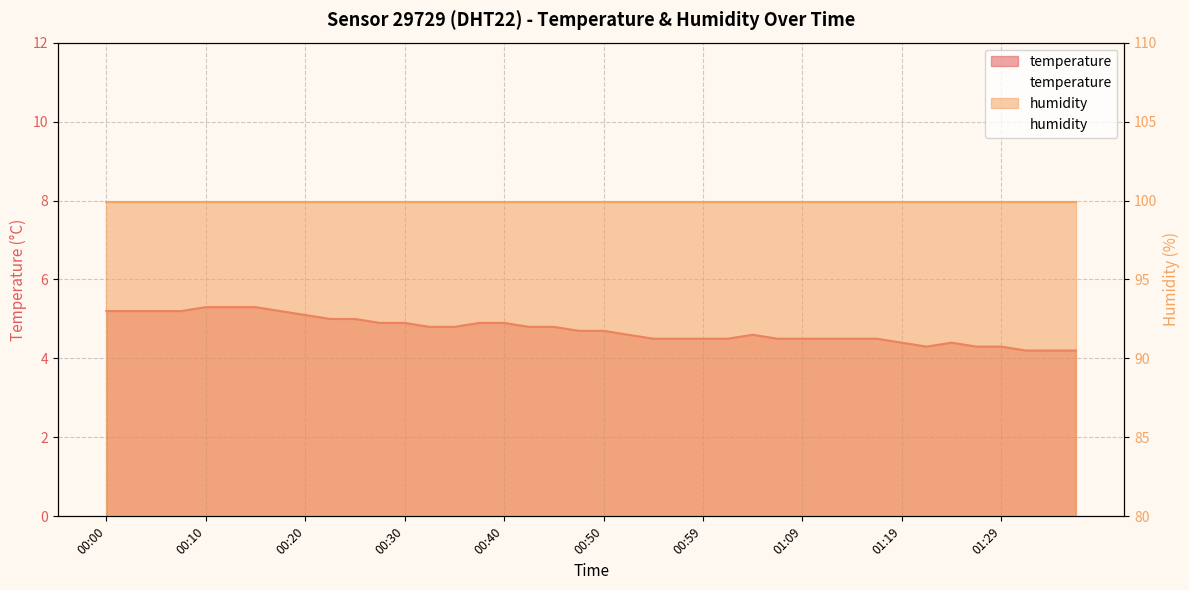

How many interior local valleys (lower than both neighbors) does the data have?

1